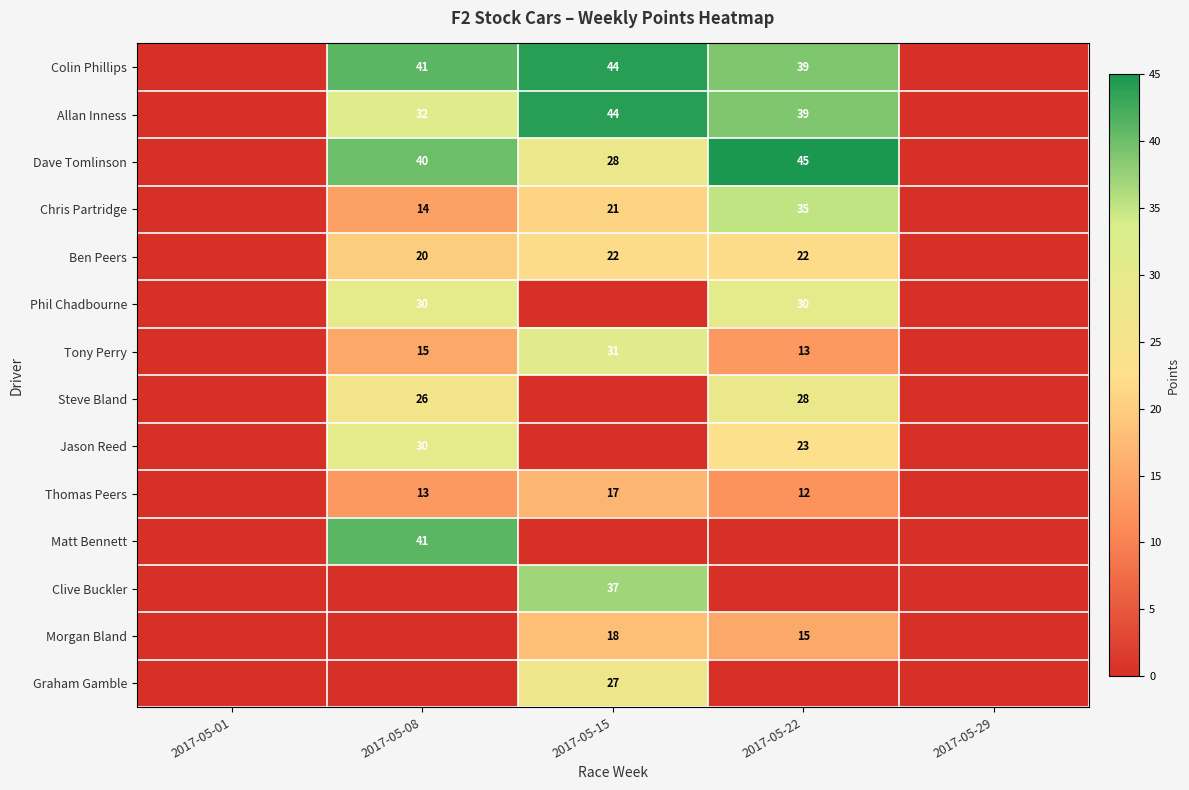

Which label corresponds to the largest value in the chart?

2017-05-22